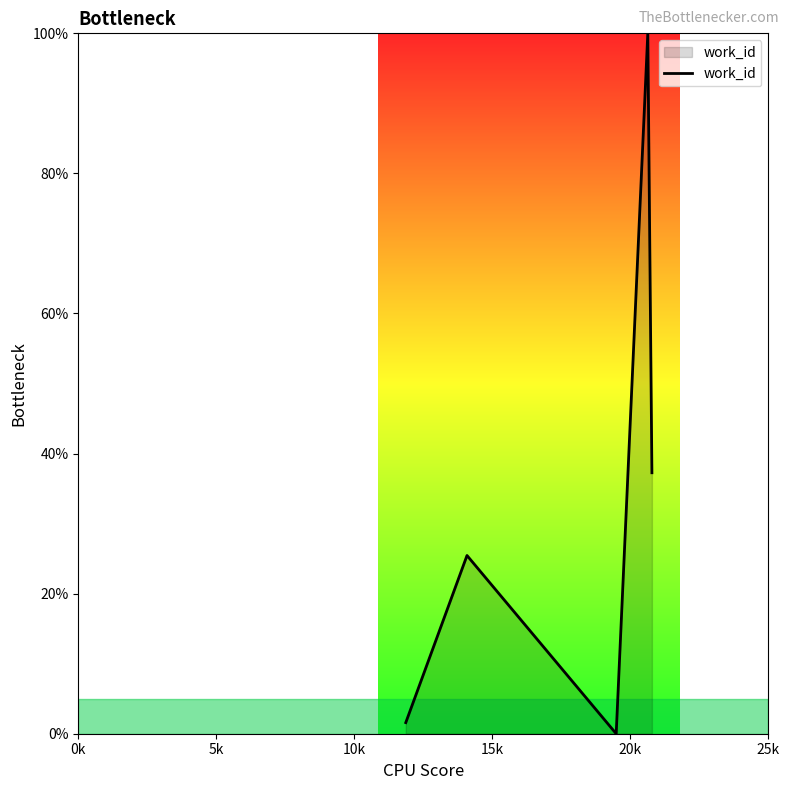

What is the difference between the second highest and second lowest values?

35.7